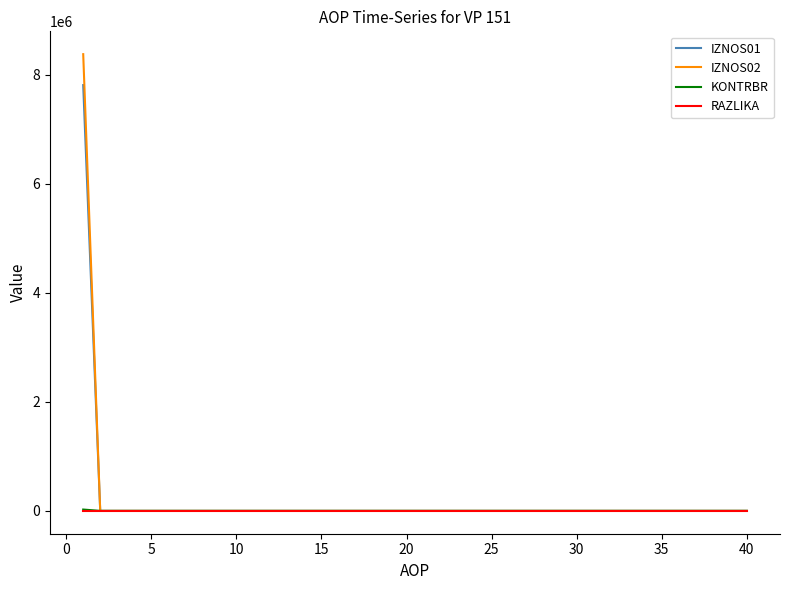

What is the highest value of the IZNOS01 series?

7810225.0